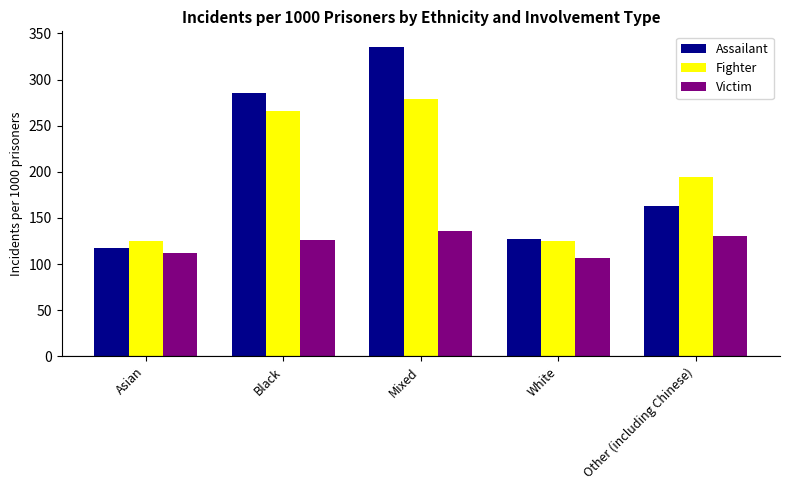

What is the difference between the highest and lowest values at Asian?

13.0